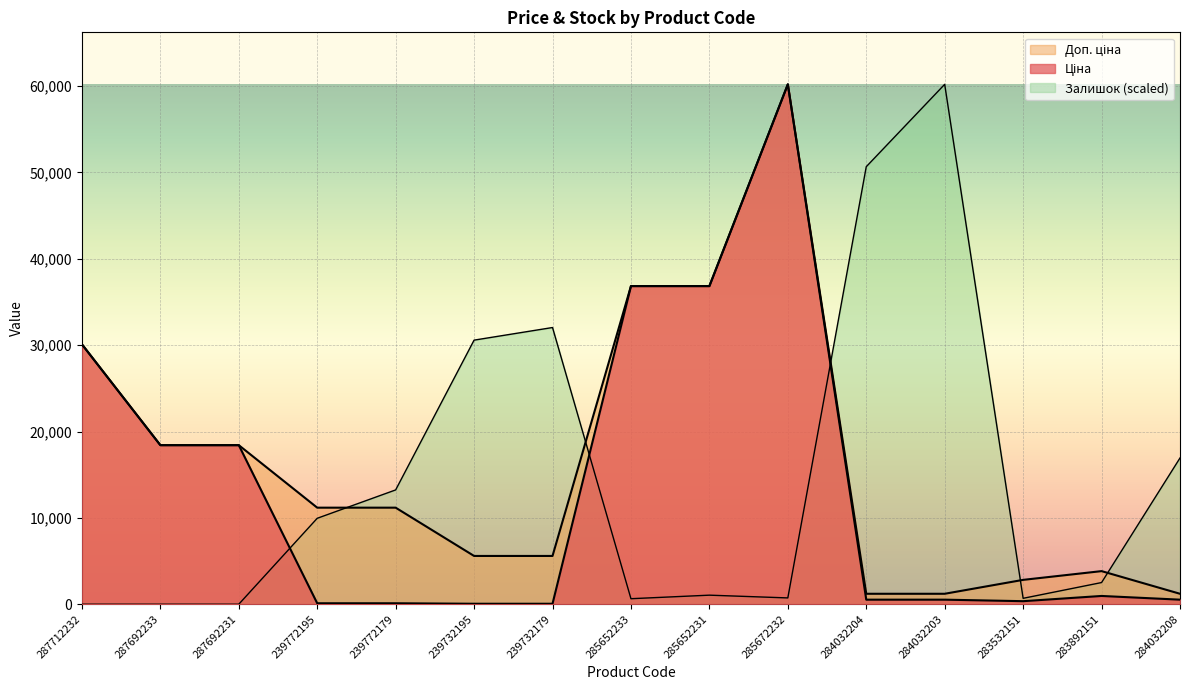

How many intersections are there between Залишок and Доп. ціна?

5